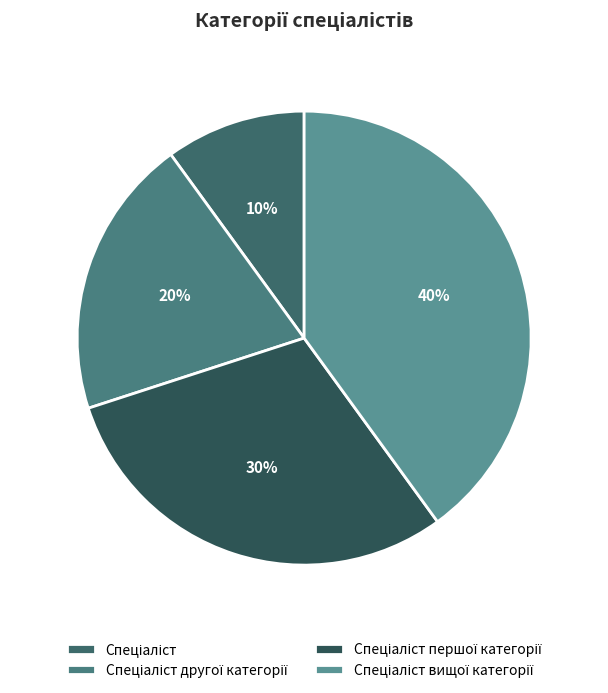

What portion of the pie excludes Спеціаліст другої категорії?

80.0%